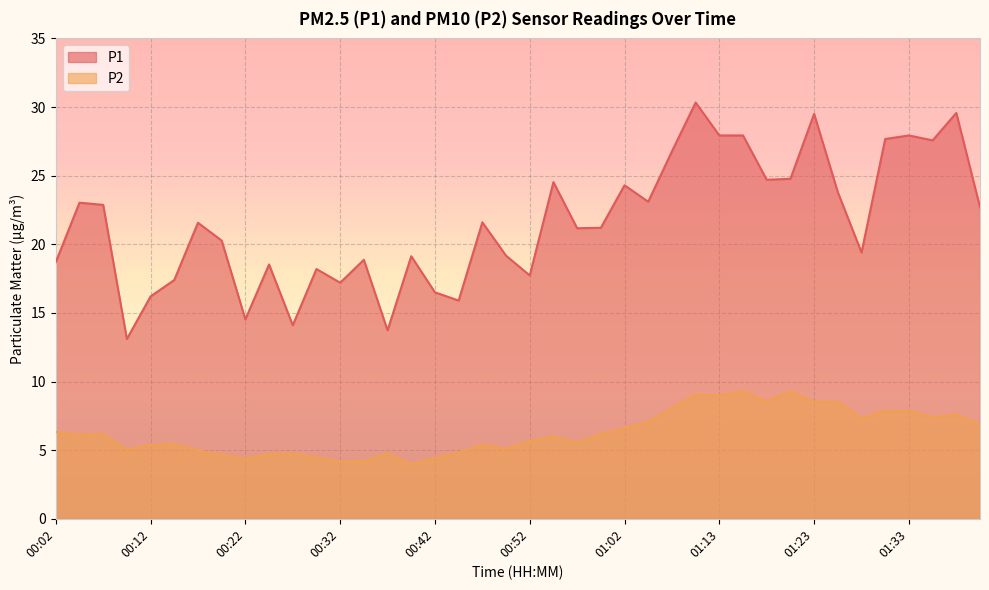

Reading left to right, list all the values displayed in this chart.

P1: 00:02=18.7	00:04=23.0	00:07=22.9	00:09=13.1	00:12=16.2	00:14=17.4	00:17=21.6	00:19=20.3	00:22=14.5	00:25=18.5	00:27=14.1	00:30=18.2	00:32=17.2	00:35=18.9	00:37=13.7	00:40=19.1	00:42=16.5	00:45=15.9	00:47=21.6	00:50=19.2	00:52=17.7	00:55=24.5	00:57=21.2	01:00=21.2	01:02=24.3	01:05=23.1	01:07=26.8	01:10=30.3	01:13=27.9	01:15=27.9	01:18=24.7	01:20=24.8	01:23=29.5	01:25=23.8	01:28=19.4	01:30=27.7	01:33=27.9	01:35=27.6	01:38=29.6	01:40=22.7
P2: 00:02=6.3	00:04=6.1	00:07=6.2	00:09=5.0	00:12=5.4	00:14=5.5	00:17=5.0	00:19=4.7	00:22=4.4	00:25=4.7	00:27=4.8	00:30=4.5	00:32=4.2	00:35=4.2	00:37=4.8	00:40=4.0	00:42=4.4	00:45=4.8	00:47=5.4	00:50=5.1	00:52=5.7	00:55=6.0	00:57=5.6	01:00=6.2	01:02=6.6	01:05=7.1	01:07=8.1	01:10=9.1	01:13=9.0	01:15=9.3	01:18=8.6	01:20=9.3	01:23=8.5	01:25=8.5	01:28=7.3	01:30=7.9	01:33=7.9	01:35=7.4	01:38=7.6	01:40=6.9